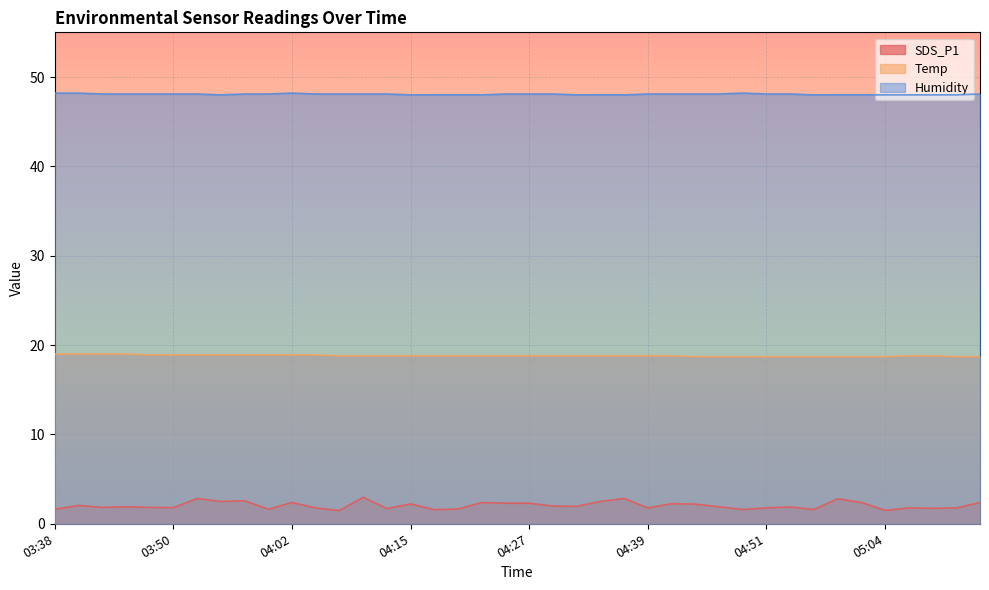

What value does the SDS_P1 series have at 04:10?

3.0